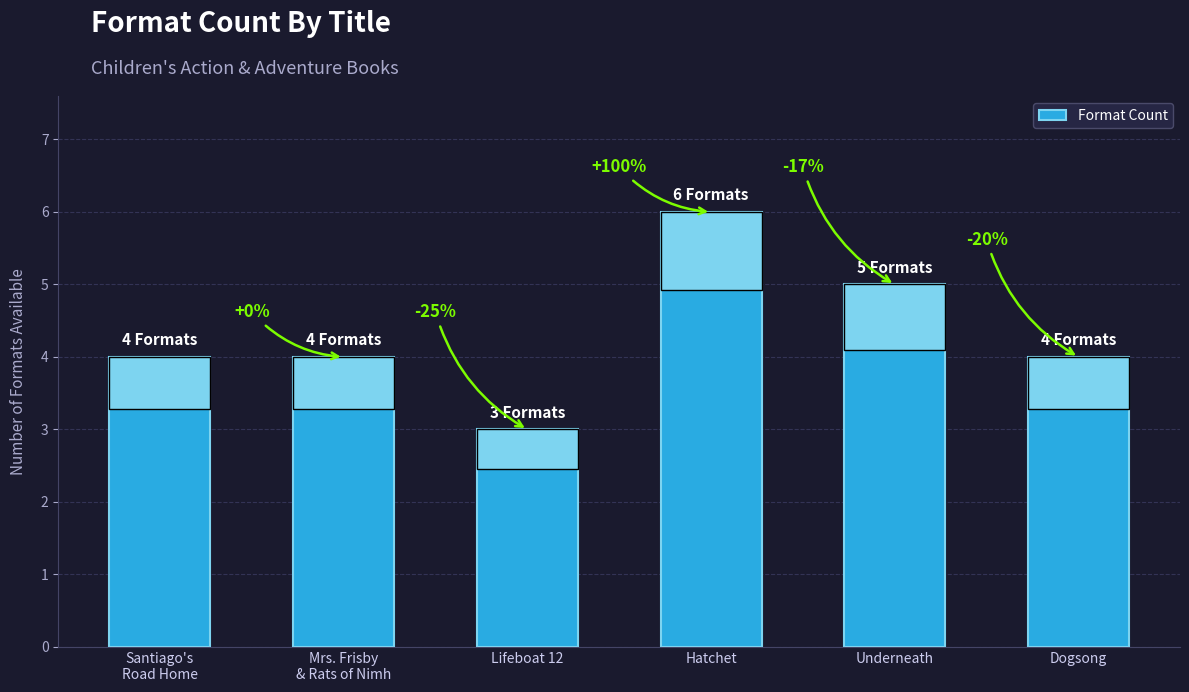

How many bars are there in total?

6